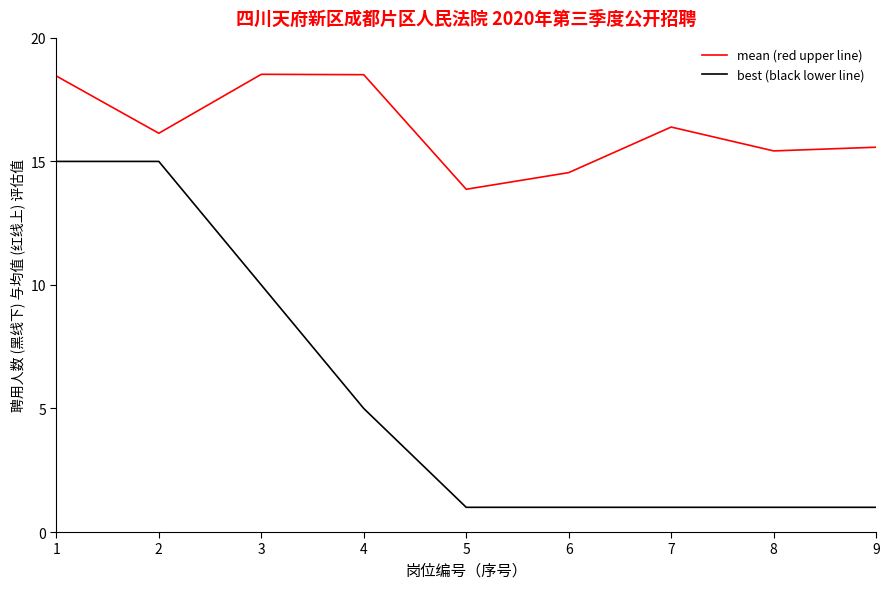

Which series has the widest spread of values?

best (black lower line)